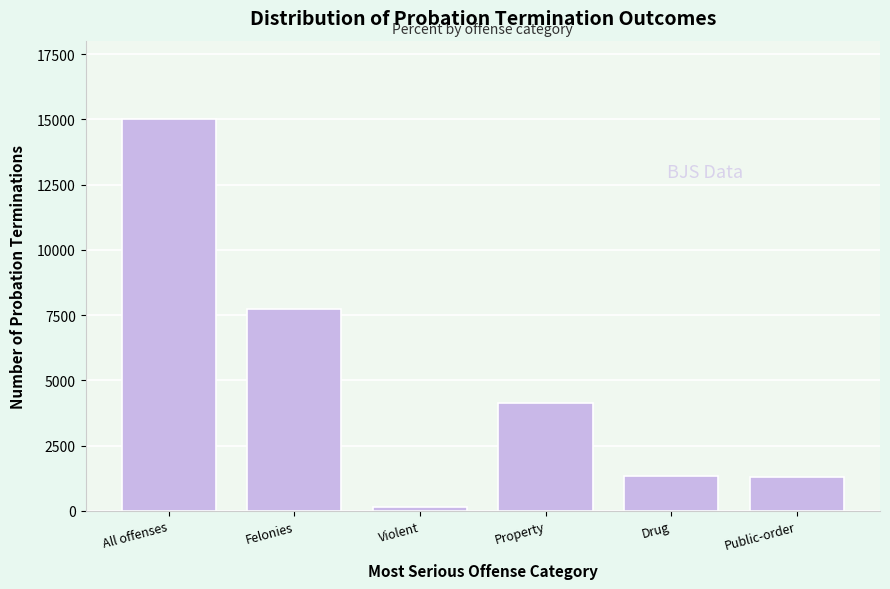

What is the difference between the values at Public-order and Property?

2834